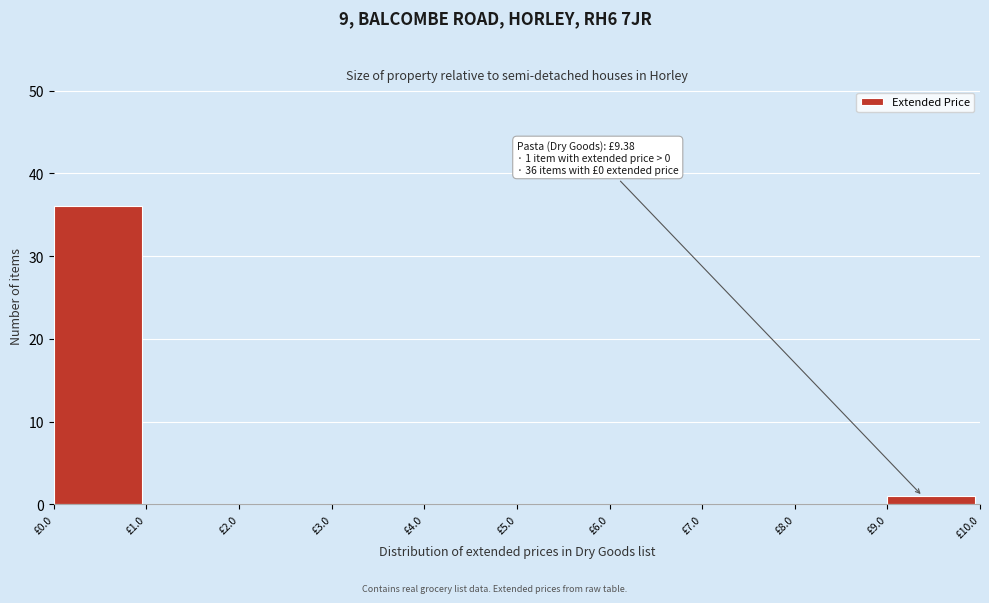

Over which range of the x-axis is the bar tallest?

0 to 1